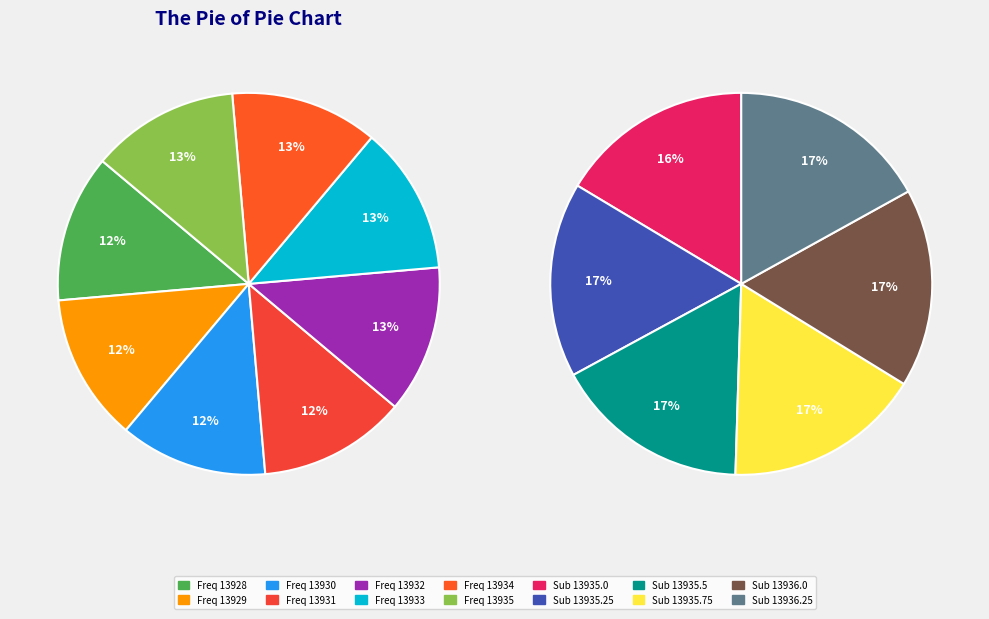

Rank the categories by value from lowest to highest.

13928, 13929, 13930, 13931, 13932, 13933, 13934, 13935